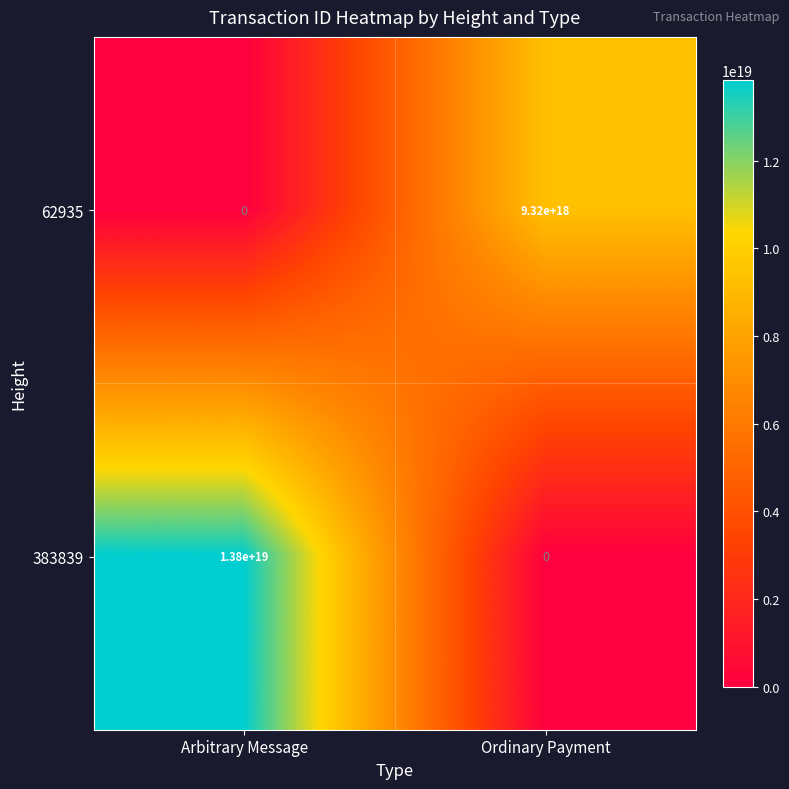

Which series has the largest range (max minus min)?

383839